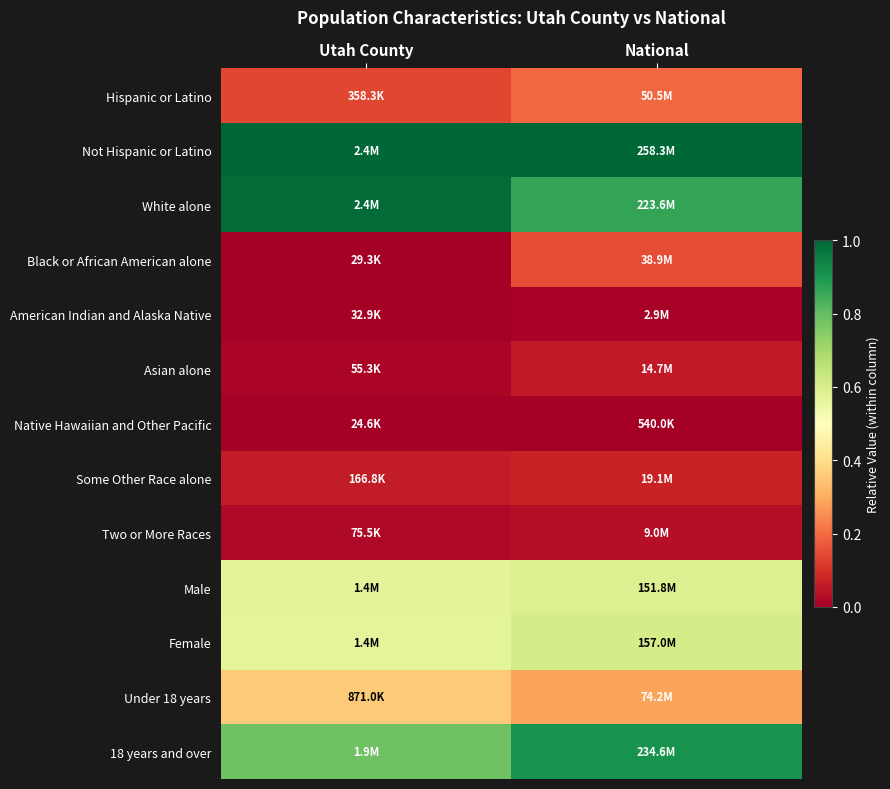

What is the total value across all series at Utah County?

4.5